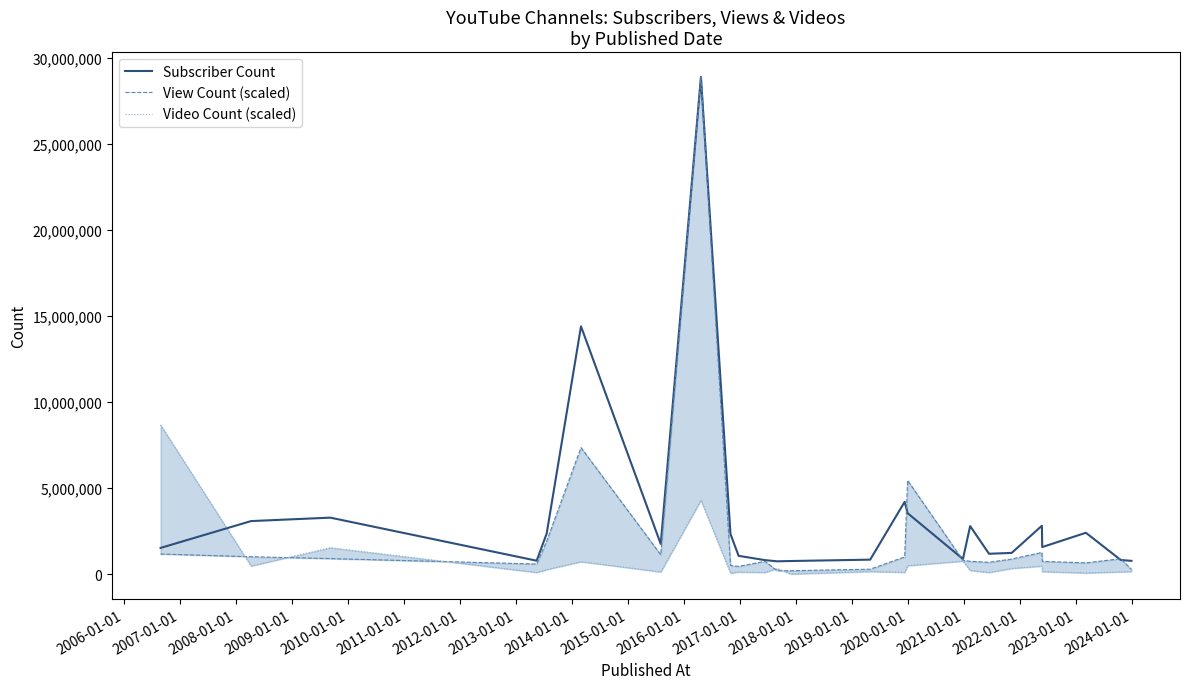

Between which two adjacent categories do Subscriber Count and View Count (scaled) first intersect?

2019-01-01 and 2020-01-01